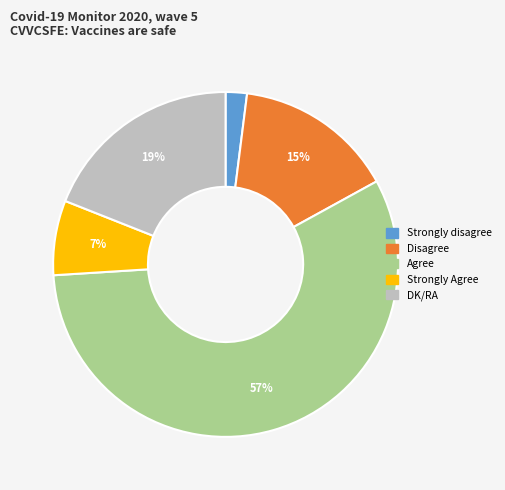

Is the sum of Agree and DK/RA greater than half?

Yes